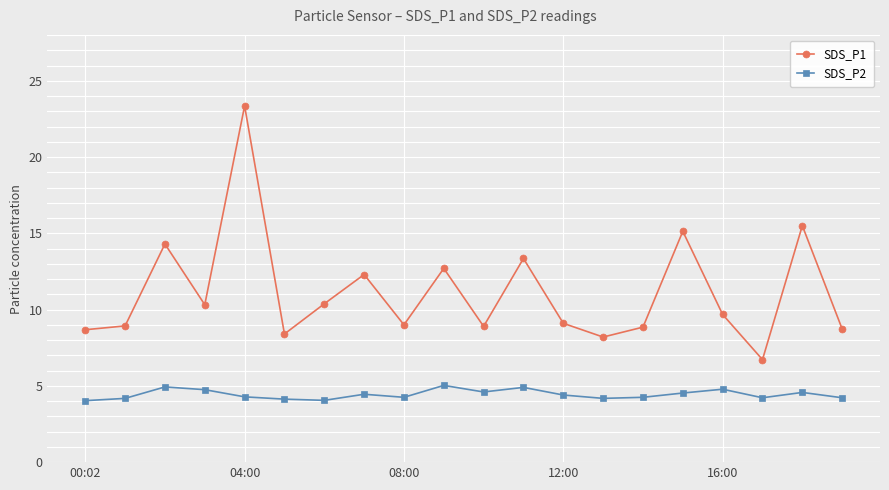

True or false: SDS_P1 has more than 2 points higher than both neighbors.

True